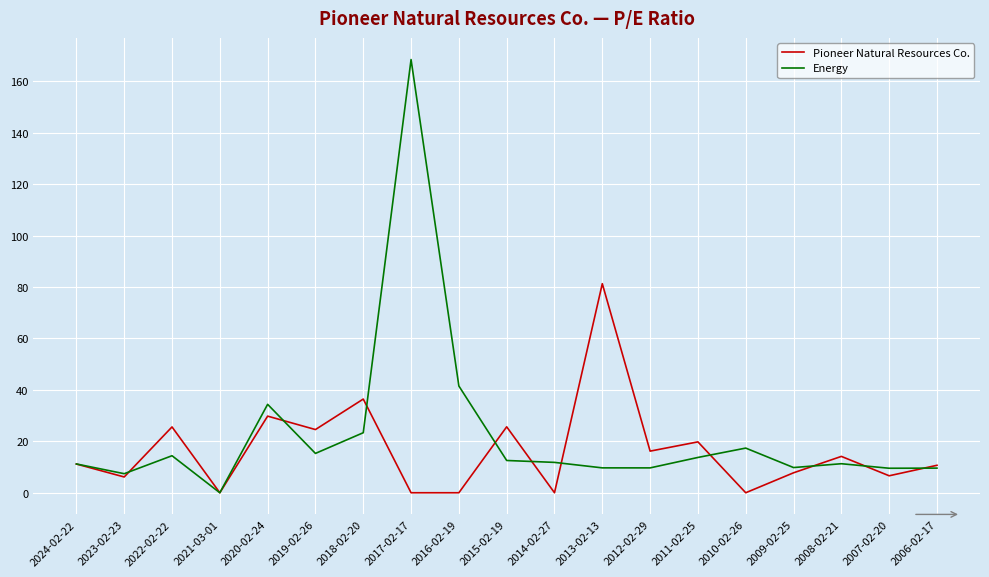

At which category is the sum across all series the highest?

2017-02-17